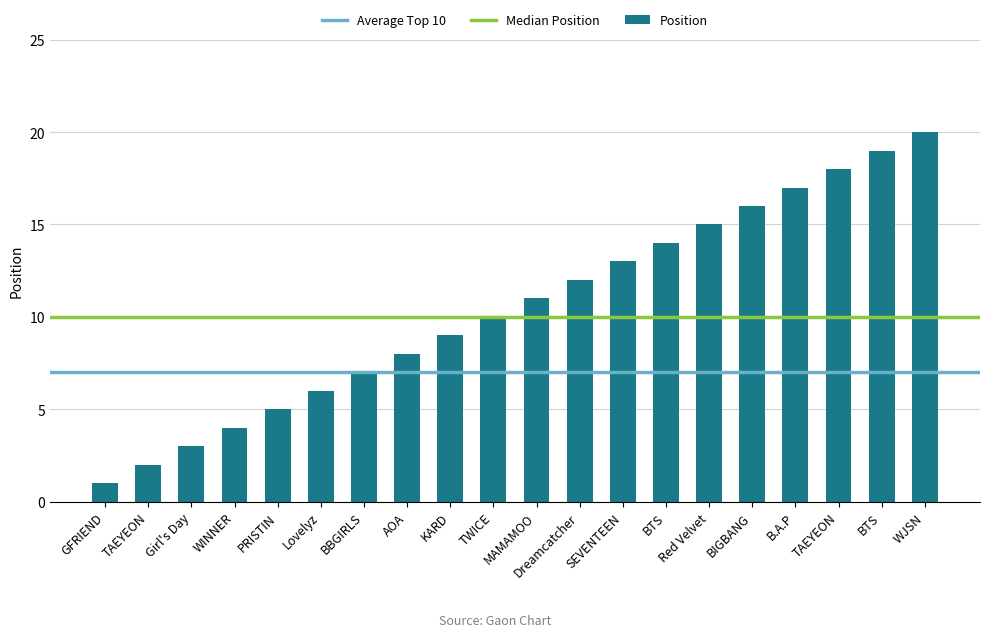

Is it true that the value at BTS is 19?

True